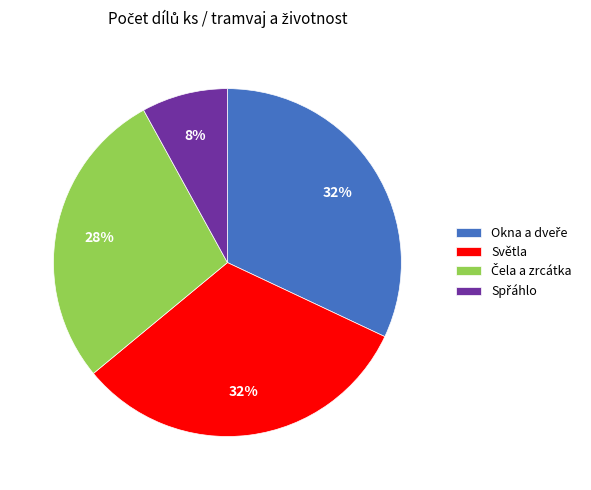

The Světla slice represents 32% of the pie. True or false?

True